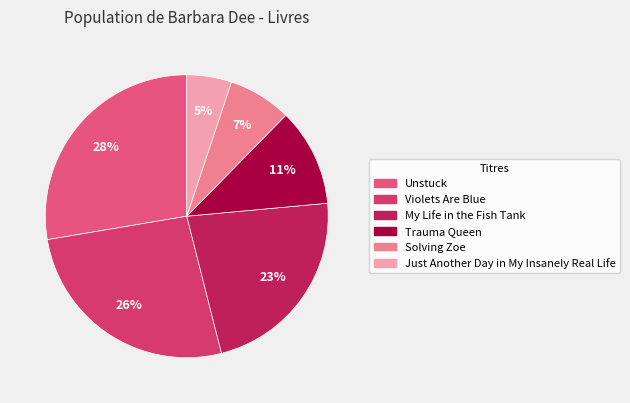

Which category has the smallest portion of the pie?

Just Another Day in My Insanely Real Life